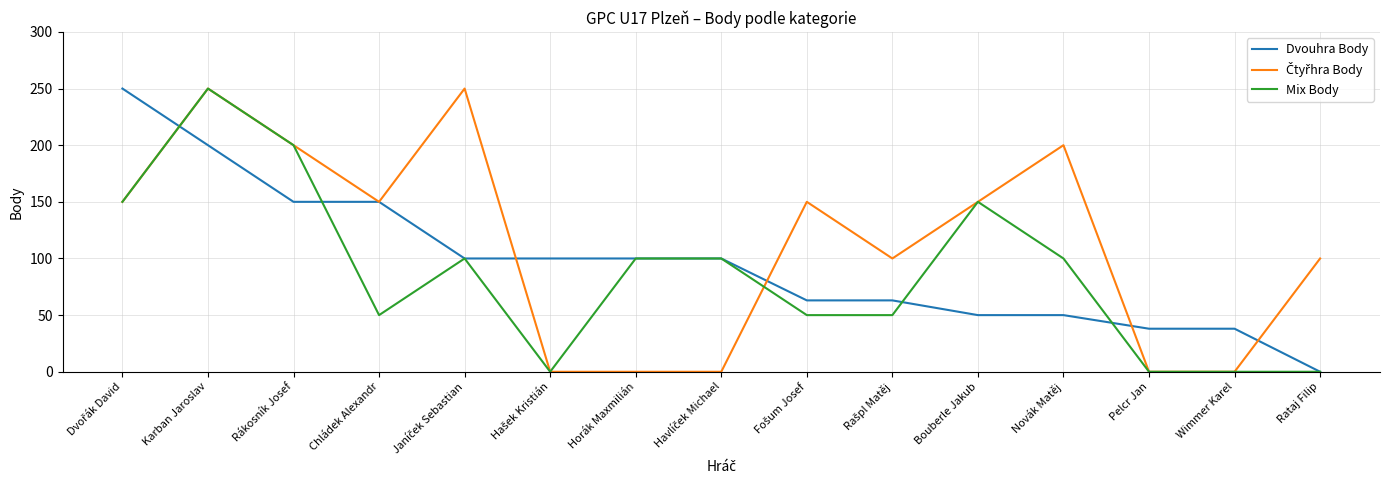

The value of Dvouhra Body at Wimmer Karel is 38. True or false?

True